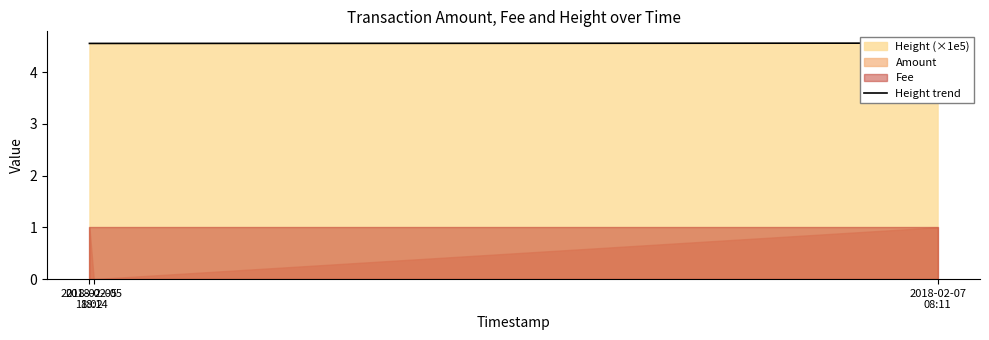

How many values are between 4 and 5?

3